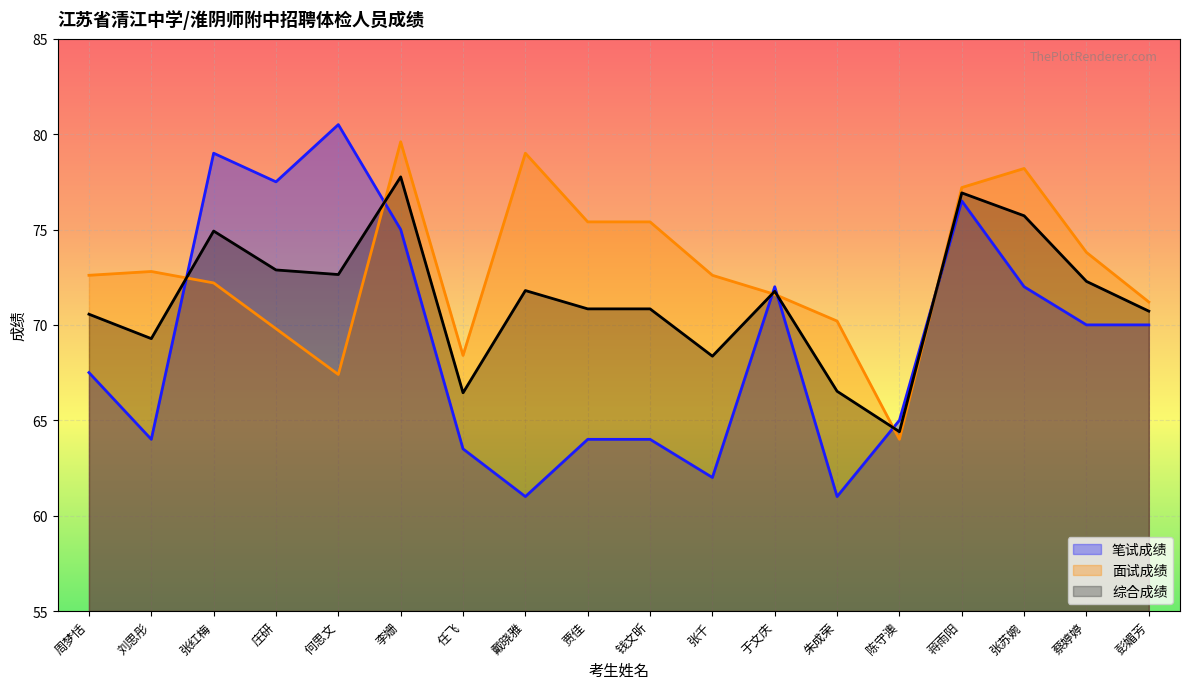

True or false: 笔试成绩 and 综合成绩 cross at least once.

True